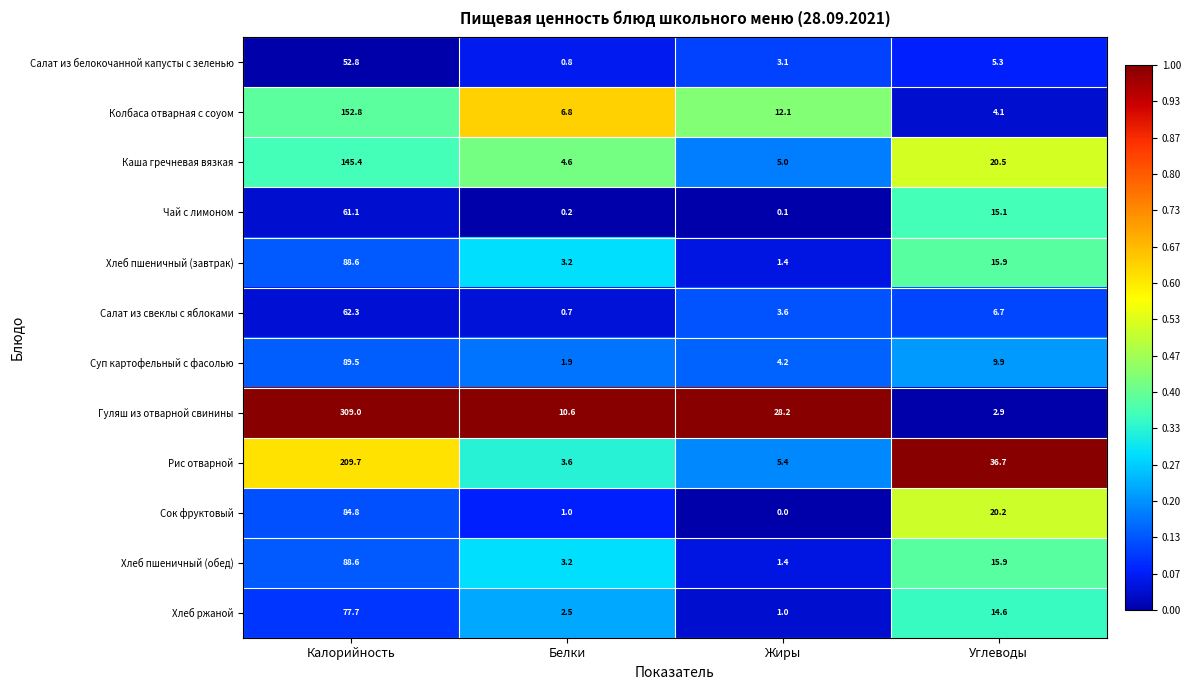

What is the total value across all series at Жиры?

65.5